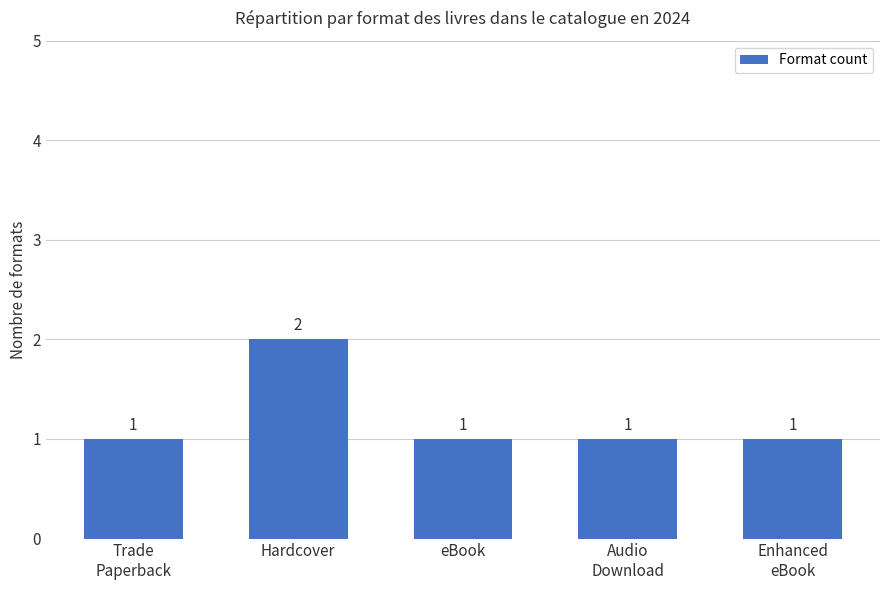

What is the label of the 5th bar from the left?

Enhanced
eBook